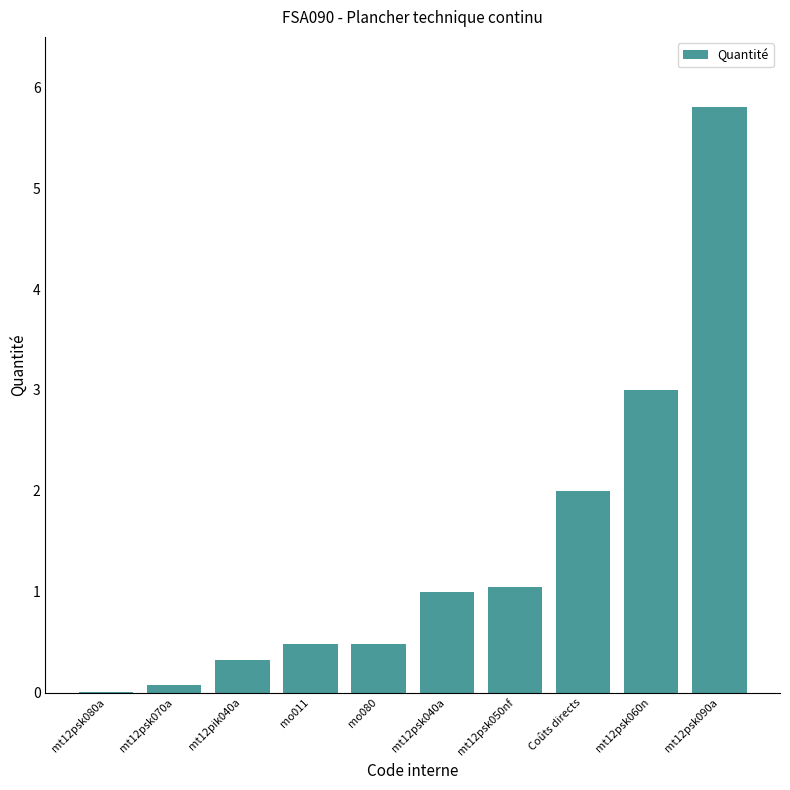

What is the sum of all values?

14.2